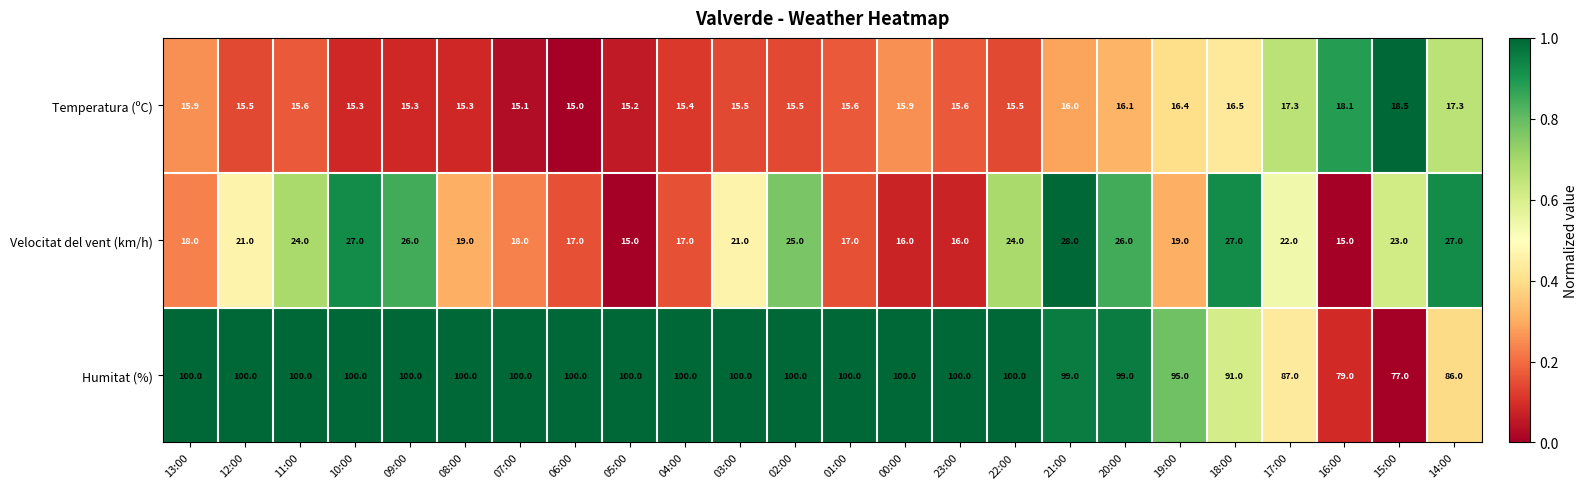

Which series has the widest spread of values?

Humitat (%)